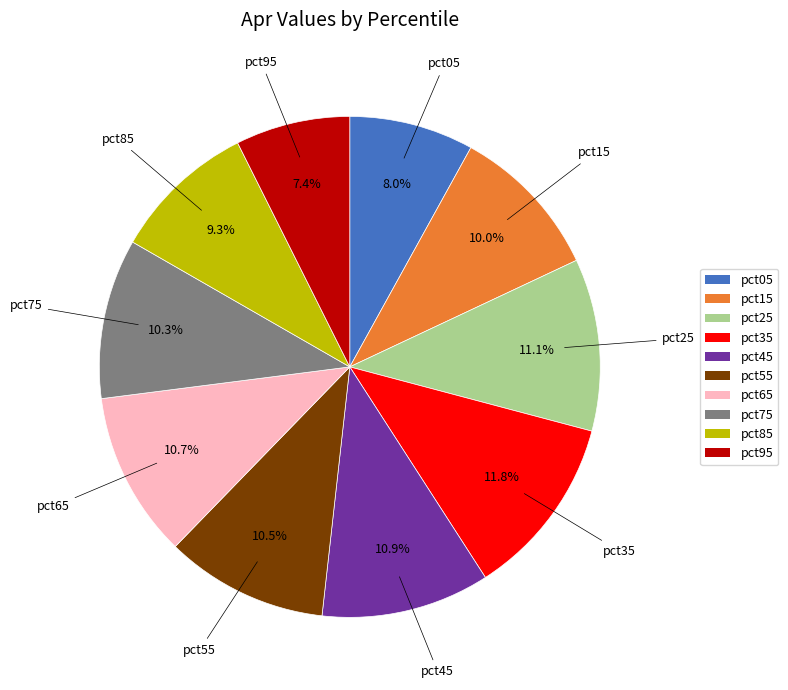

To the nearest percent, what percentage of the pie is pct65?

11%